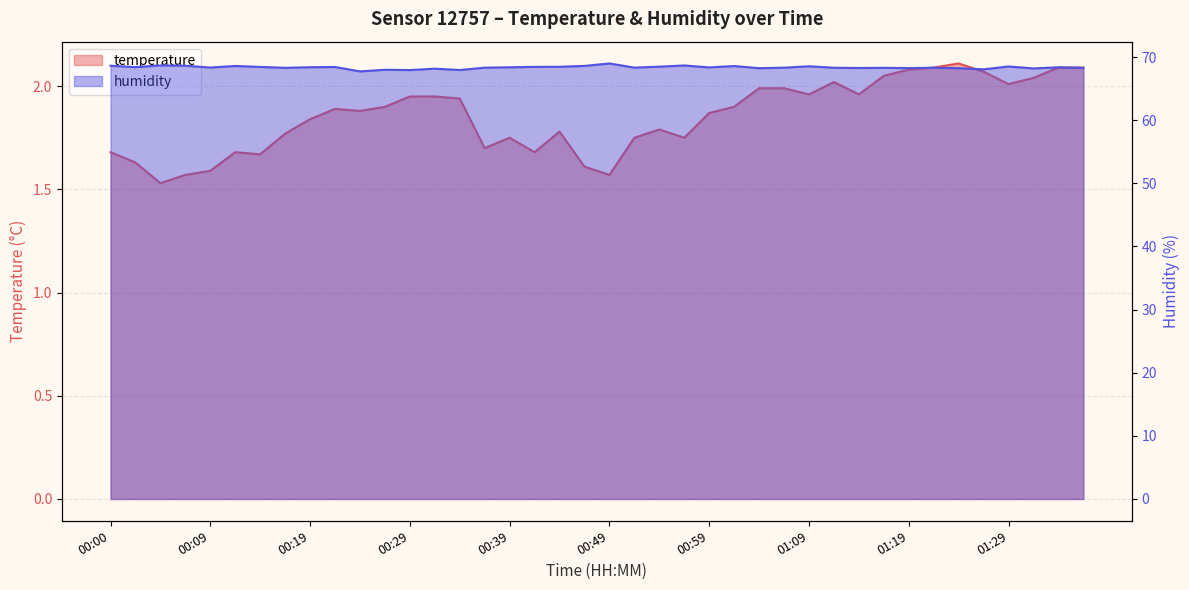

What is the greatest value displayed?

69.0